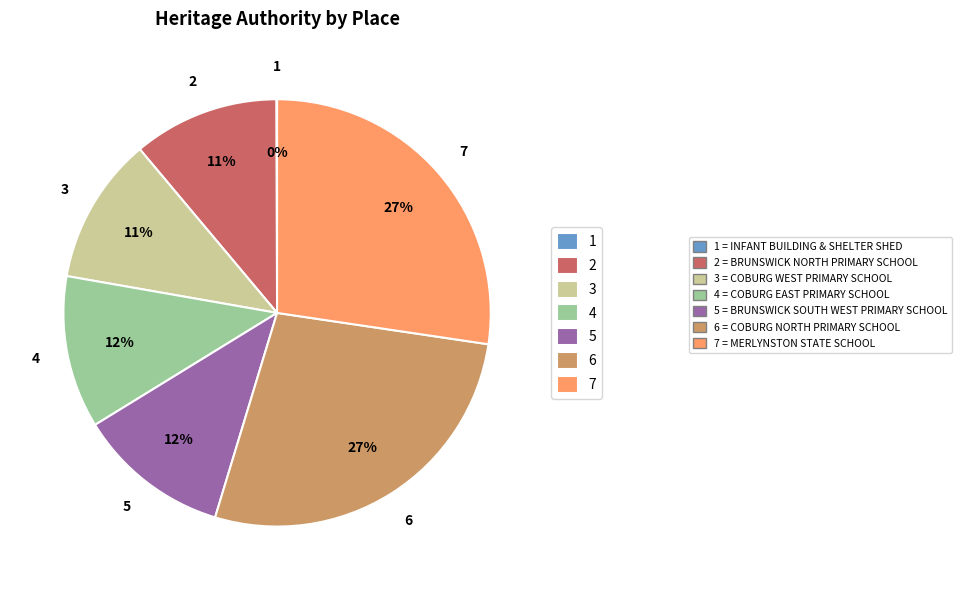

To the nearest percent, what is the average slice percentage?

14%